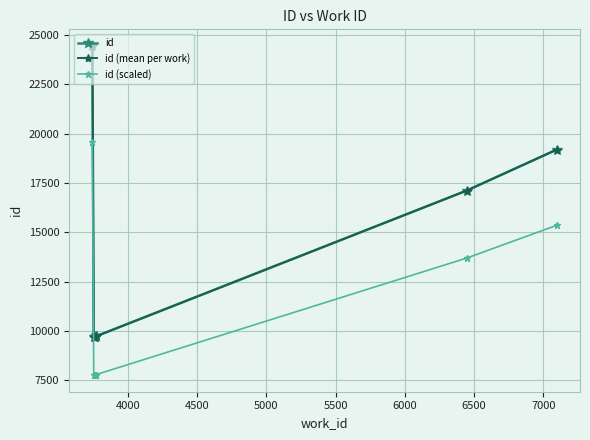

What is the change in value from 3755 to 3764?

+18